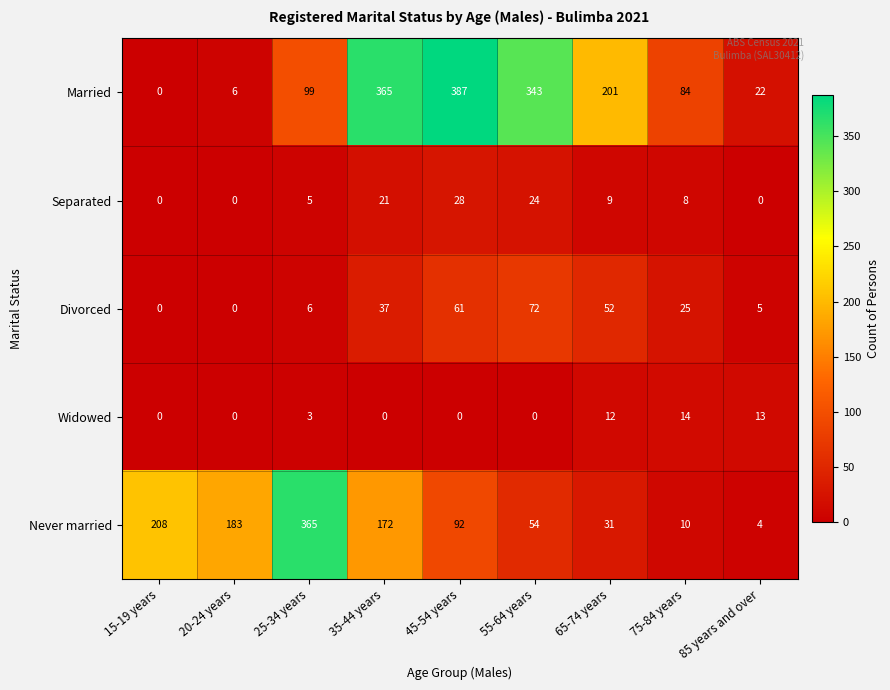

The Never married series shows 365 at 25-34 years. True or false?

True